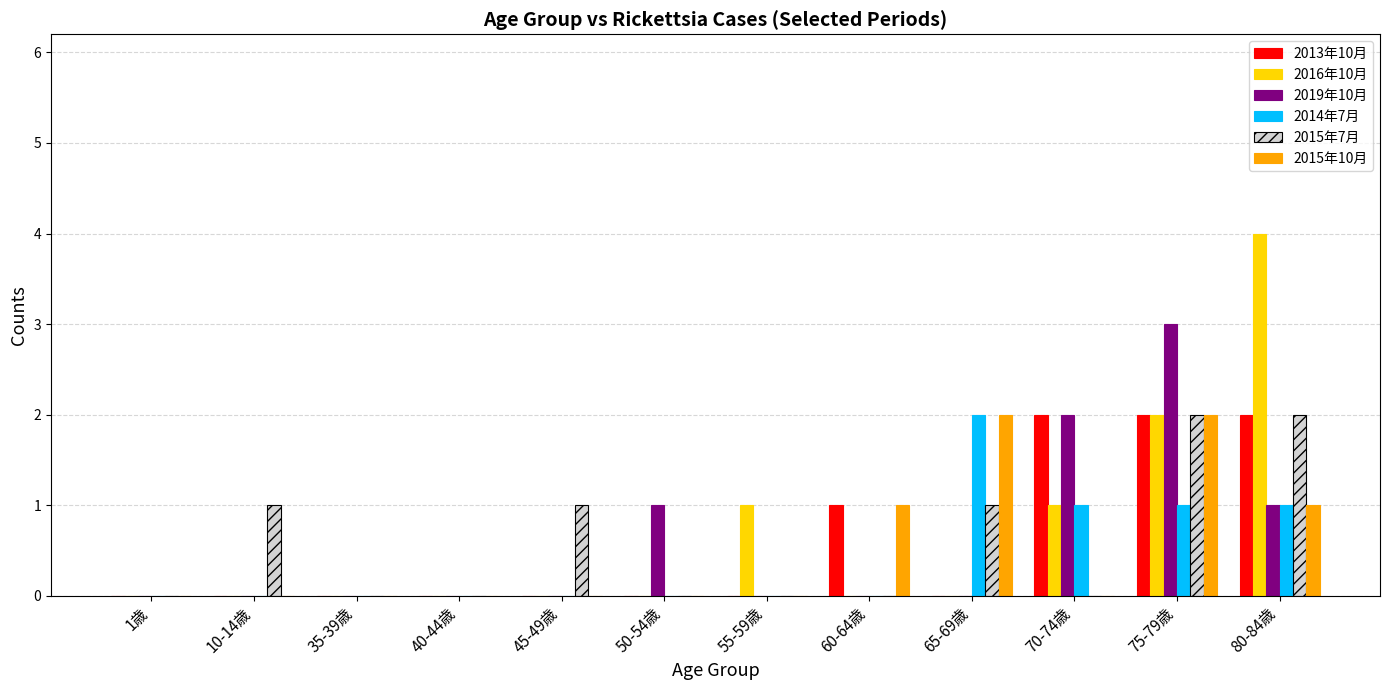

How many distinct data groups are displayed?

6